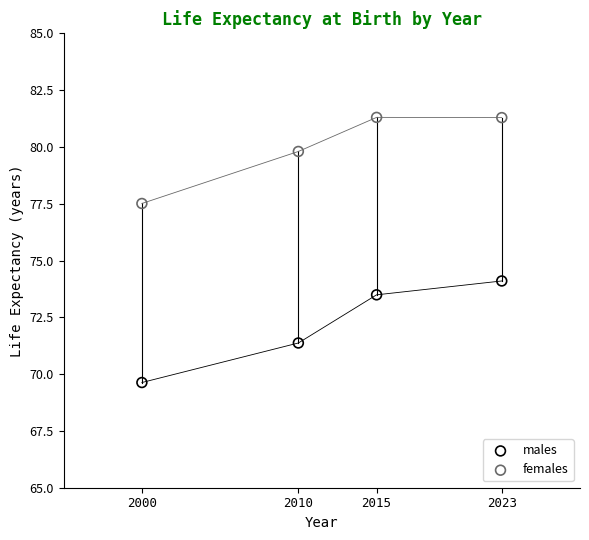

Which series has the widest spread of Y values?

males